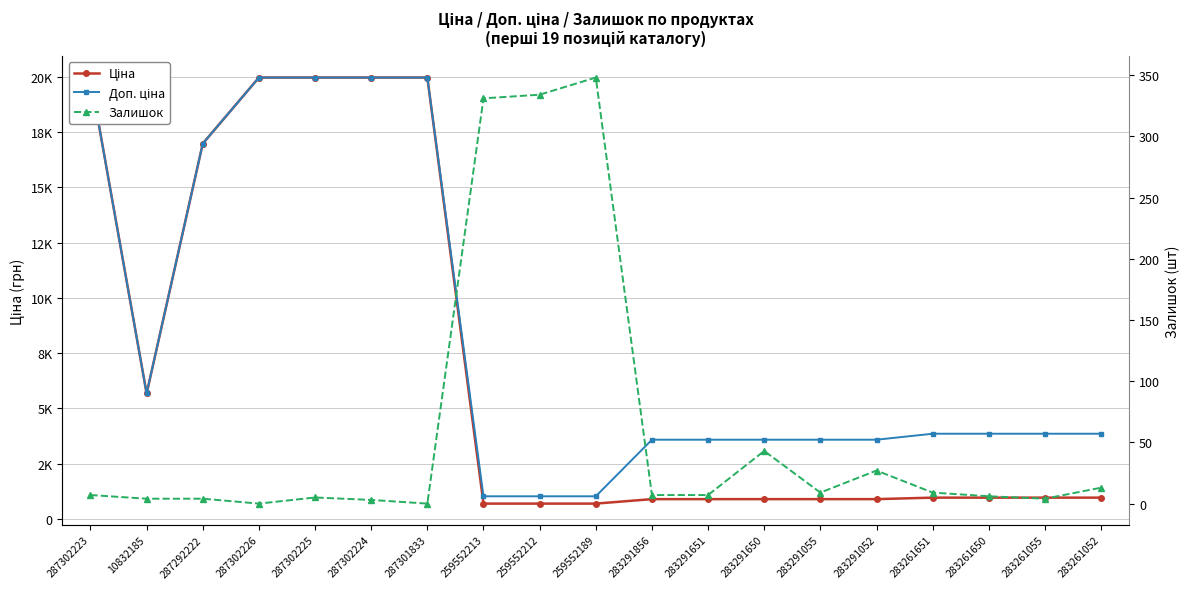

What is the label of the 17th point from the left?

283261650